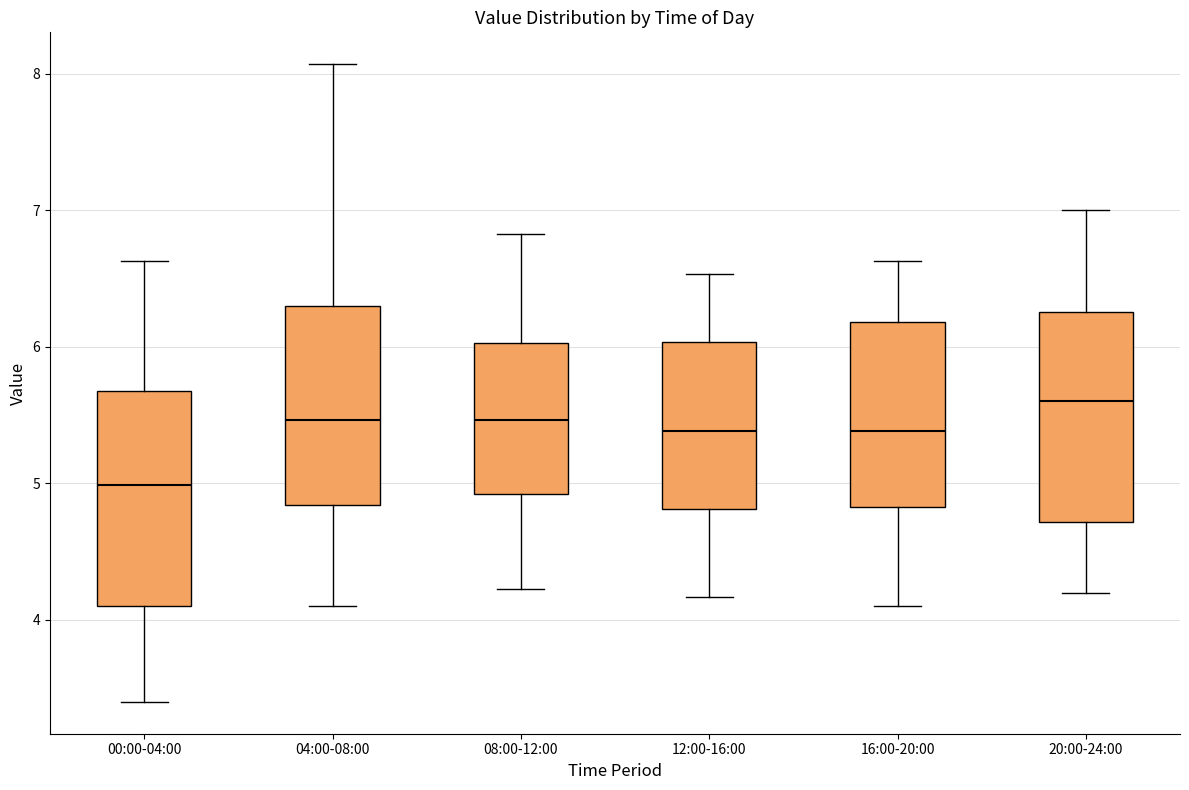

Which box has the highest median line?

20:00-24:00